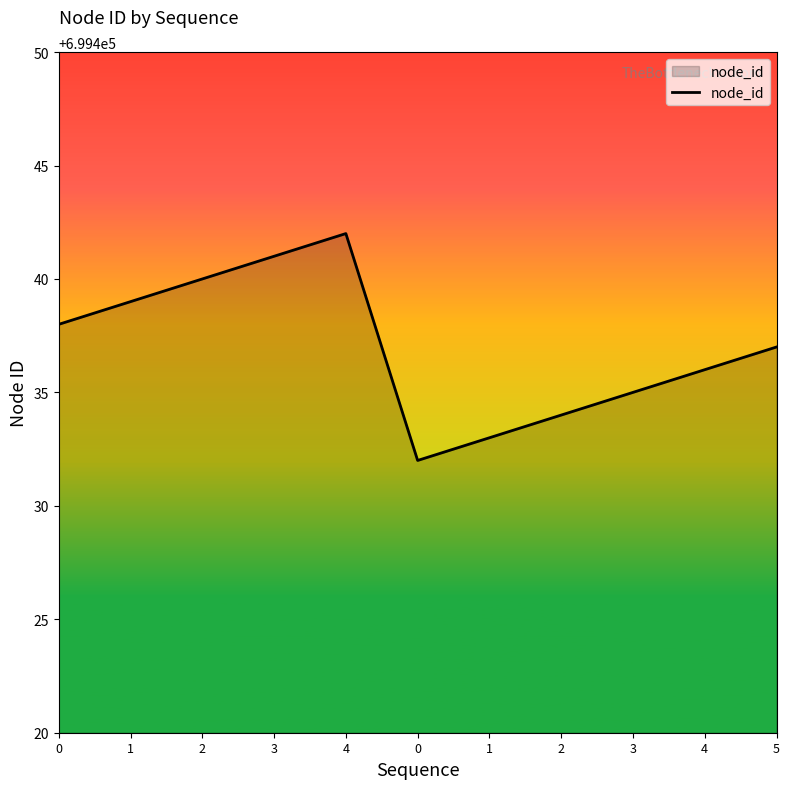

Does the chart have visible grid lines?

No